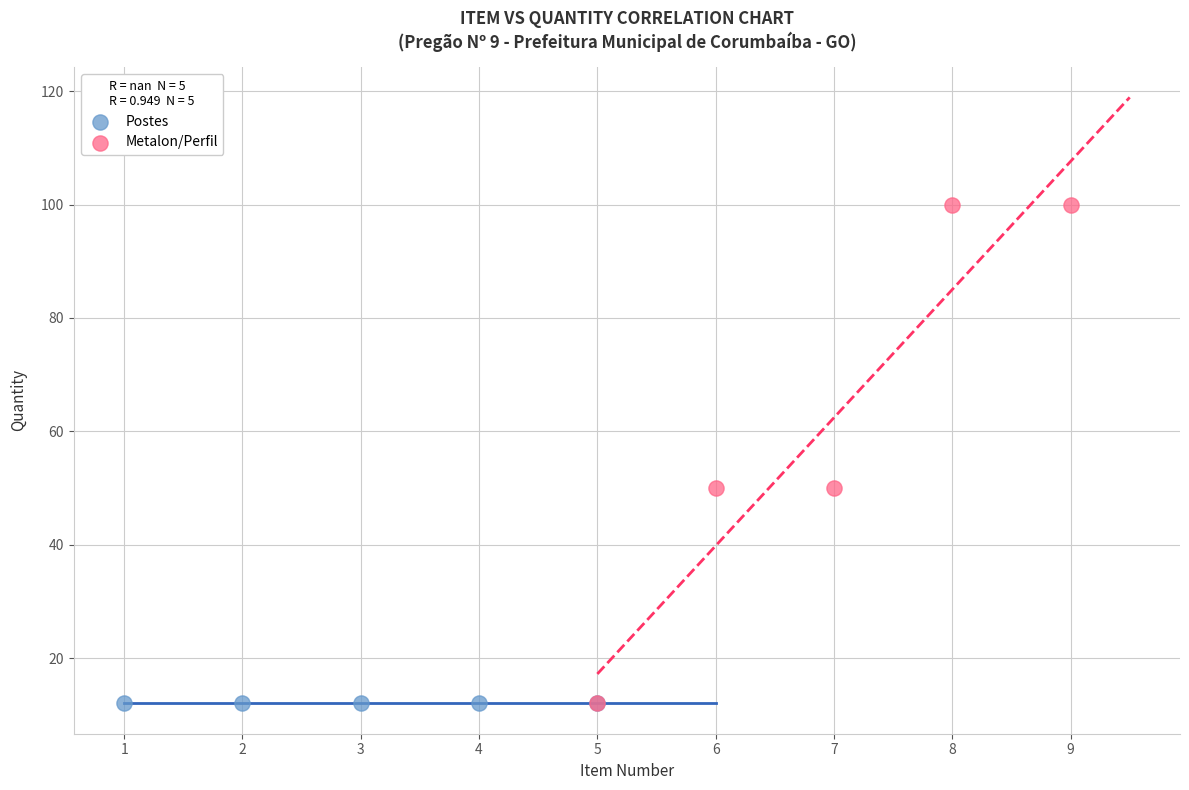

Which series contains the highest Y value?

Metalon/Perfil